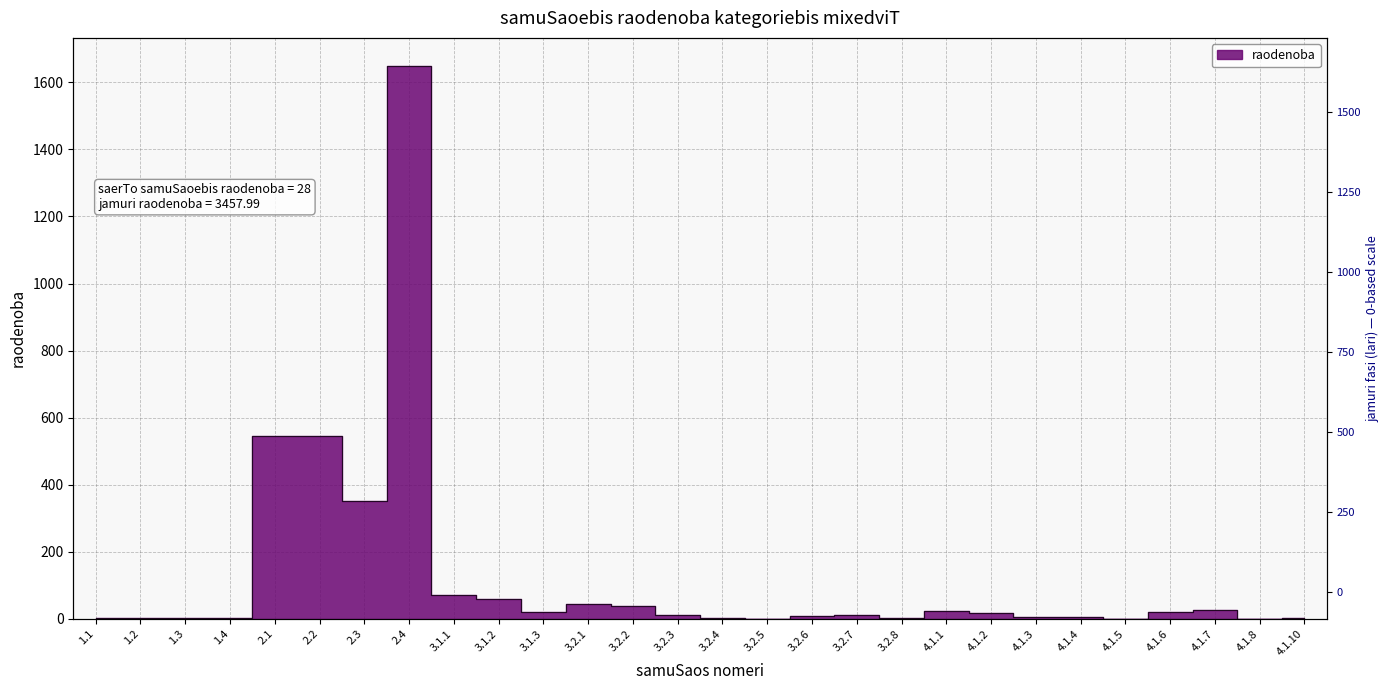

What is the label of the 25th point from the right?

1.4